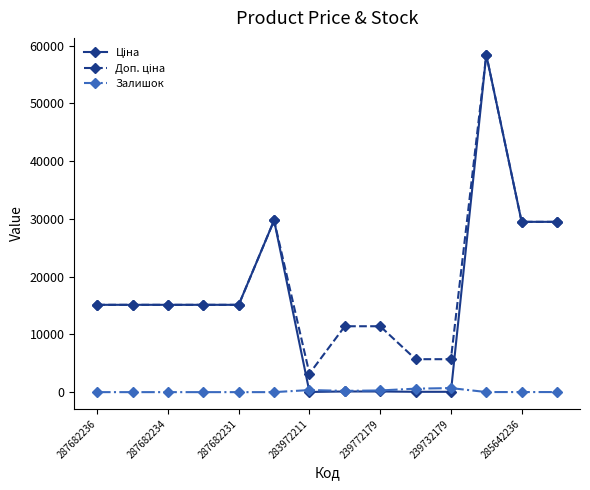

How many lines are shown in the chart?

3